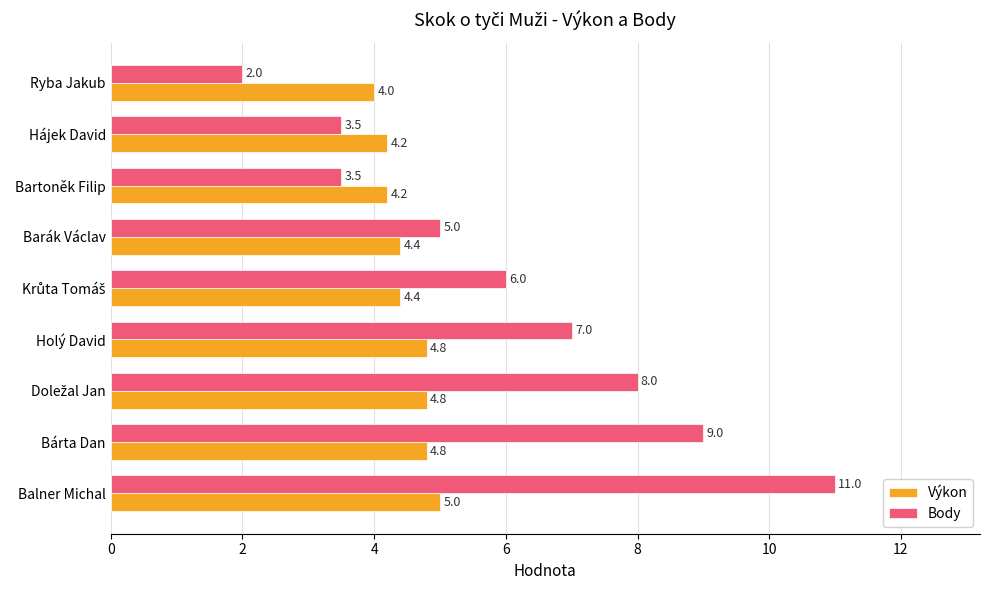

What is the difference between the maximum and minimum values in the Výkon series?

1.0